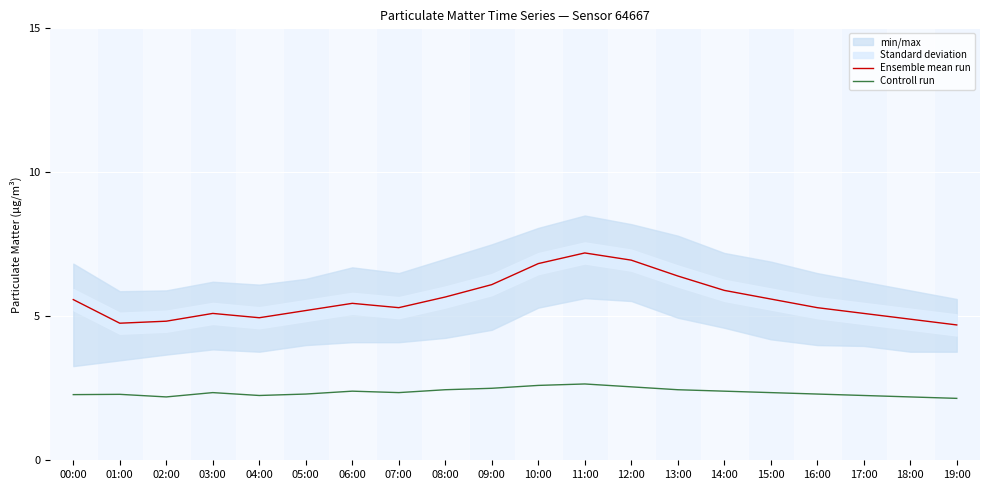

What is the difference between the second highest and second lowest values in the Controll run series?

0.4